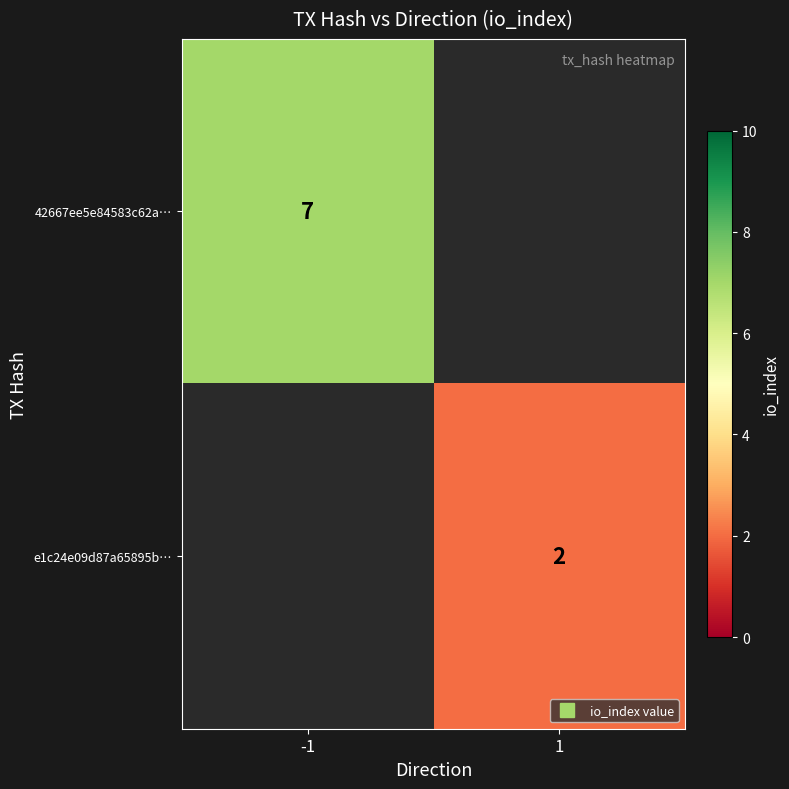

Rank the series by their average value, from highest to lowest.

42667ee5e84583c62a…, e1c24e09d87a65895b…